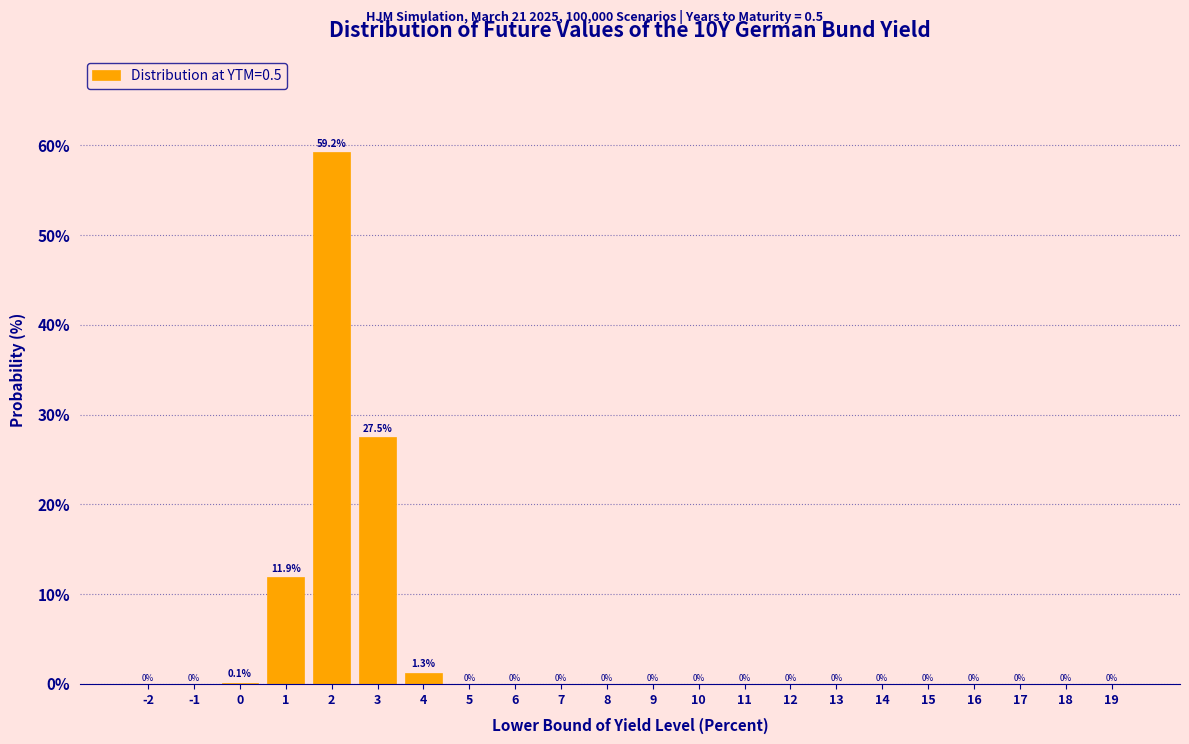

At which label is the value closest to 29?

3